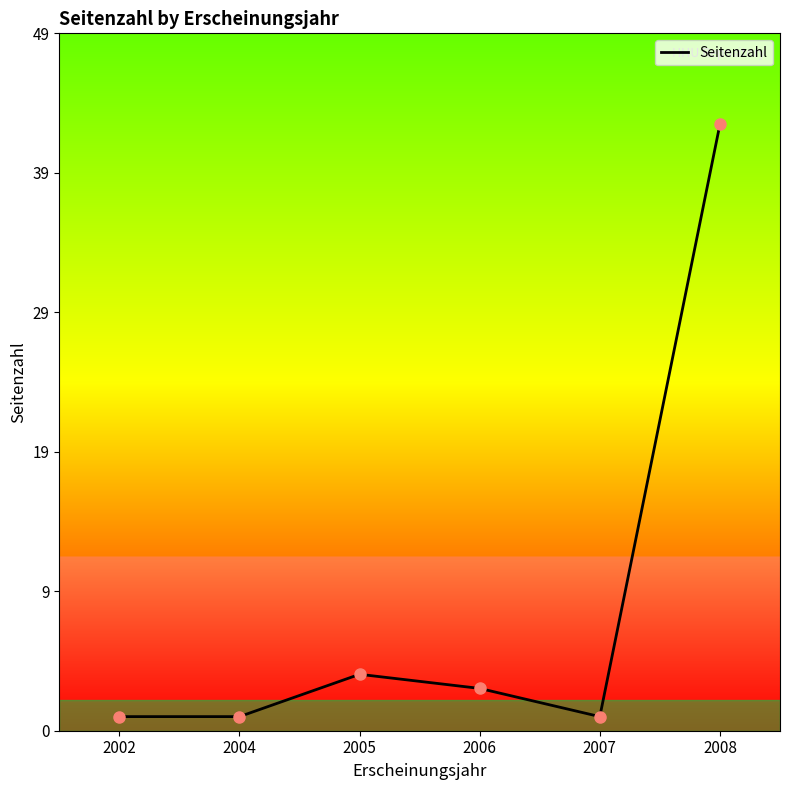

Which label corresponds to the largest value in the chart?

2008